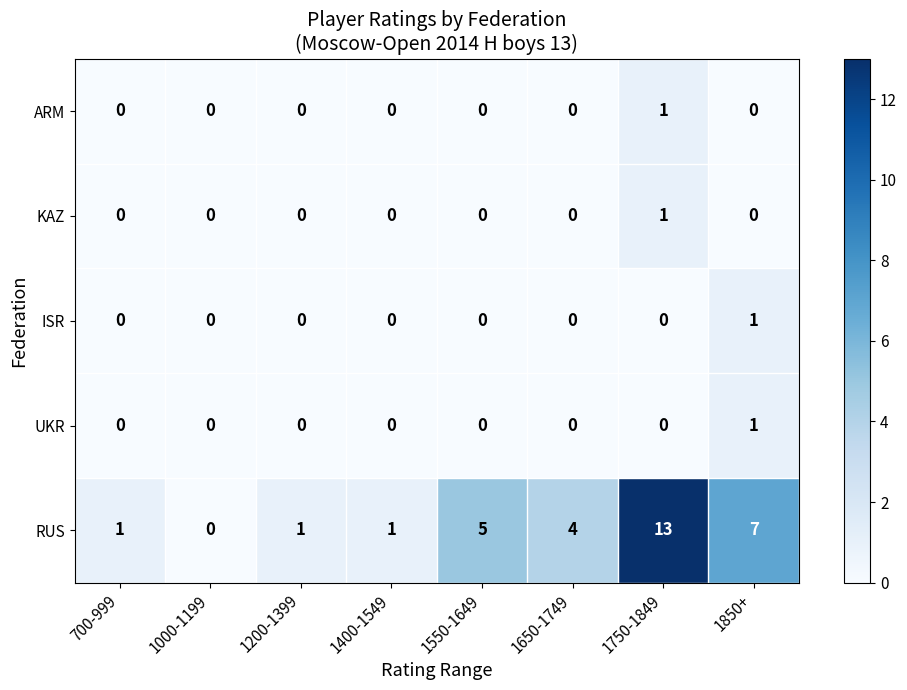

True or false: RUS has a value of 1 at 1400-1549.

True